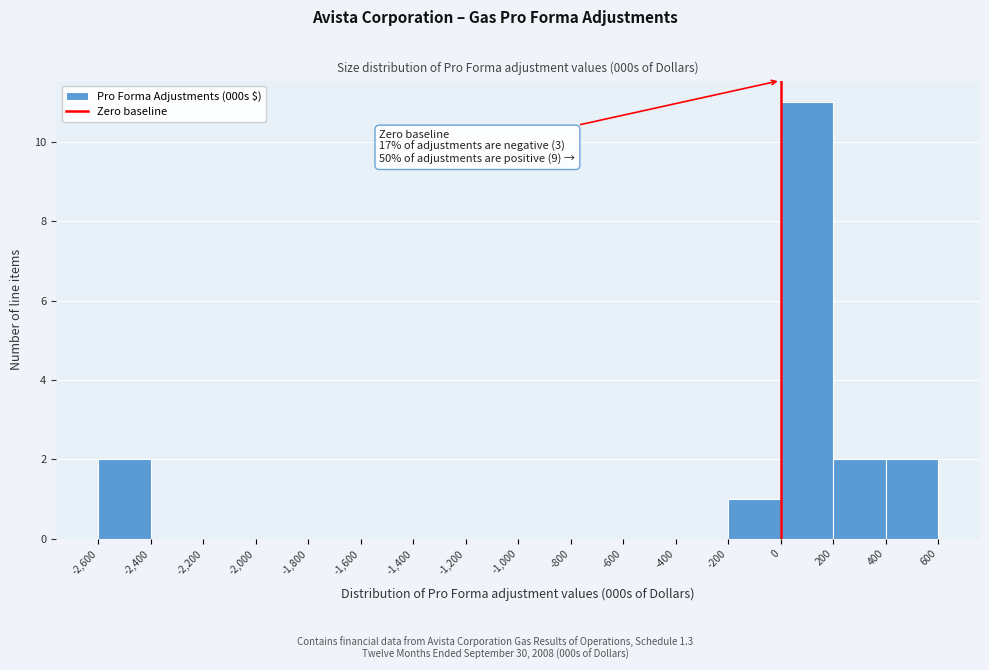

Over which range of the x-axis is the bar tallest?

0 to 200